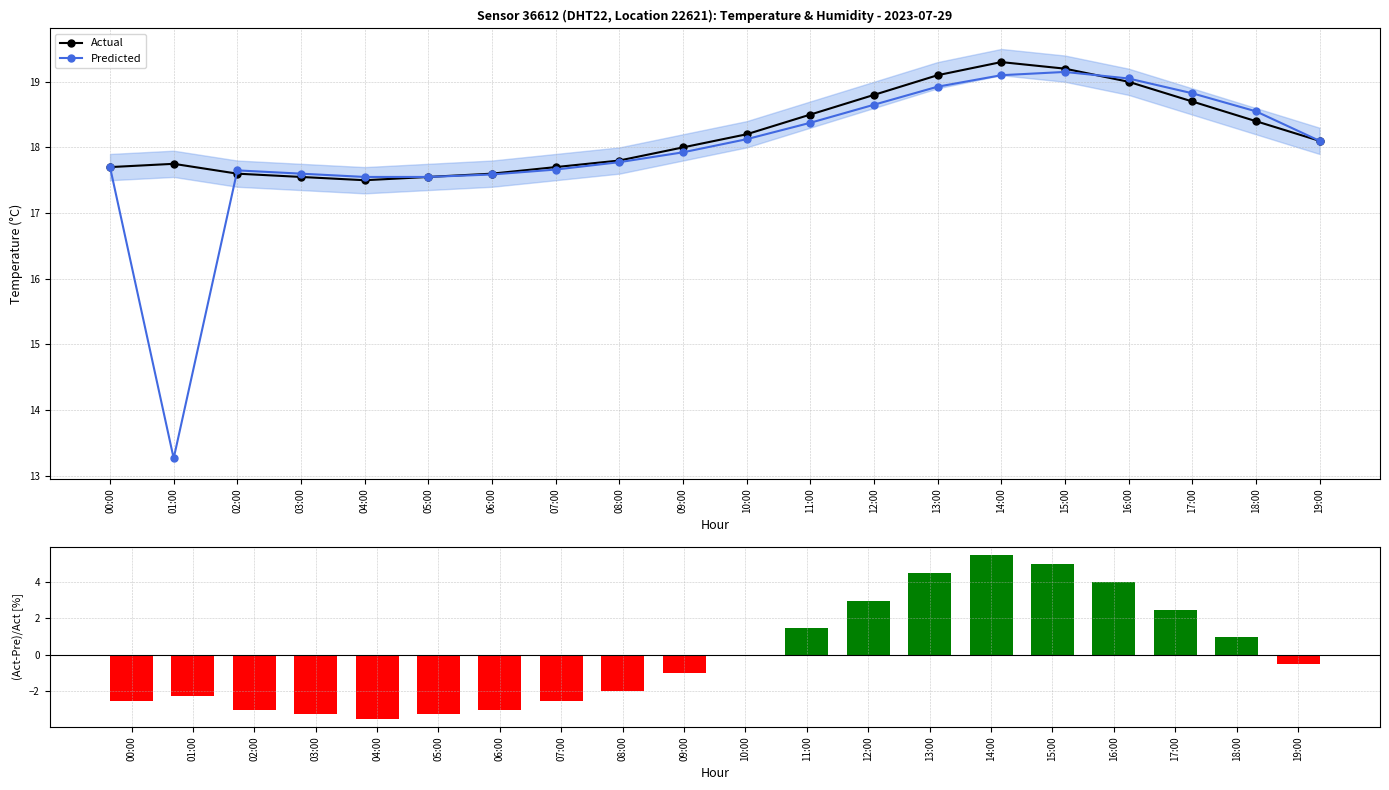

How many values in (Act-Pre)/Act [%] are below zero?

12